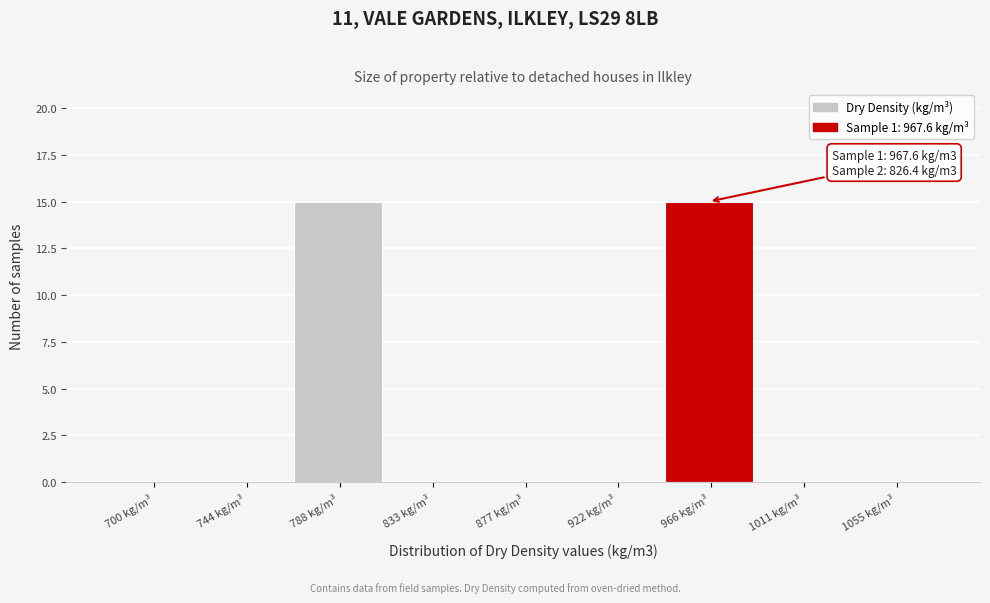

Reading left to right, extract all data points from this chart.

700 kg/m³=0	744 kg/m³=0	788 kg/m³=15	833 kg/m³=0	877 kg/m³=0	922 kg/m³=0	966 kg/m³=15	1011 kg/m³=0	1055 kg/m³=0